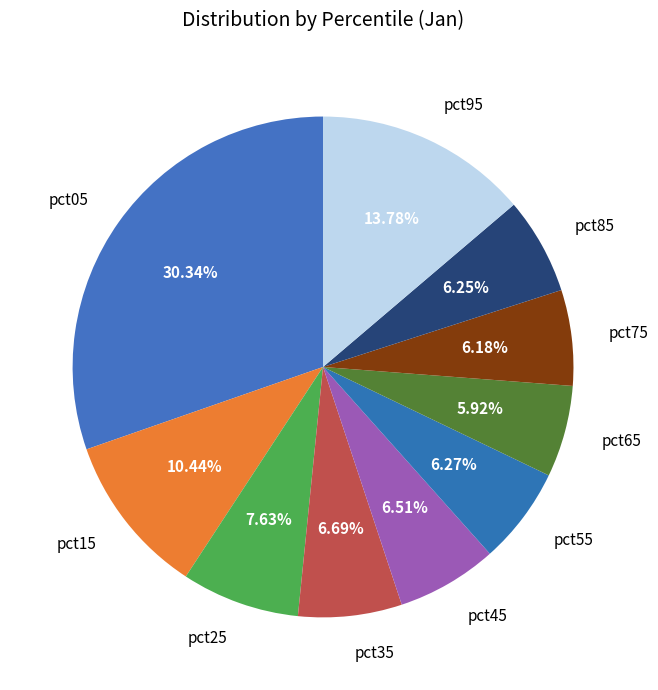

Which has a higher value, pct45 or pct05?

pct05